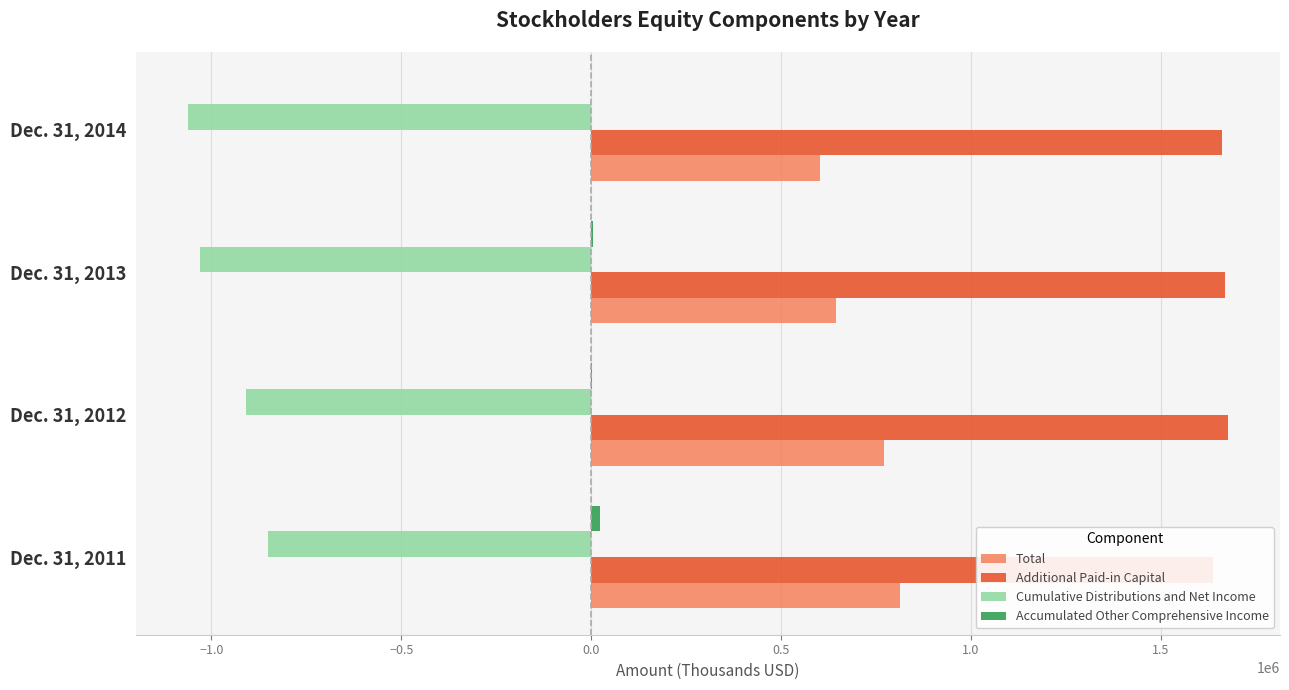

The Total series shows 271106 at Dec. 31, 2011. True or false?

False